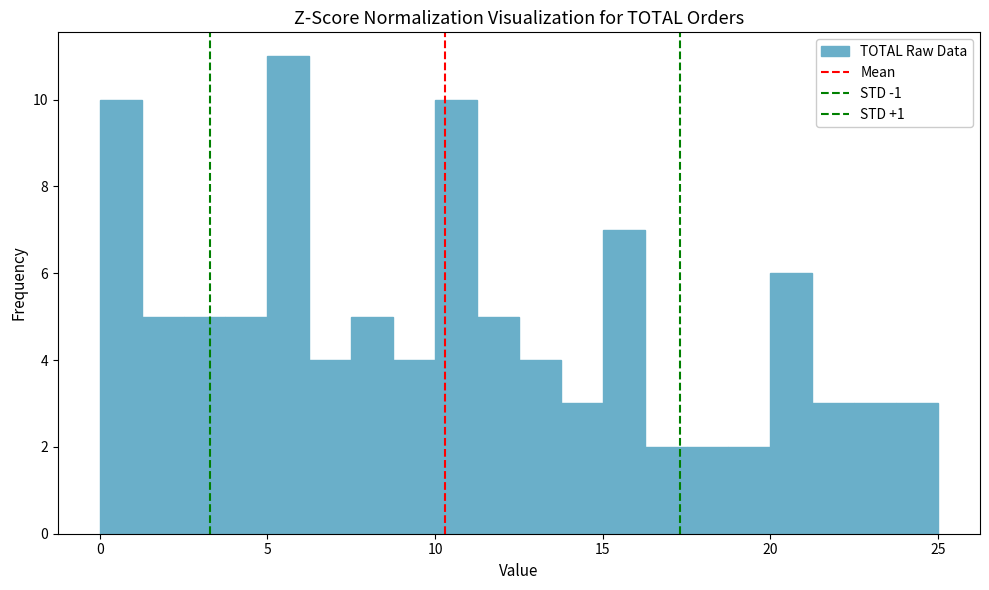

Read against the x-axis, roughly where is the centre of the tallest bar?

5.5